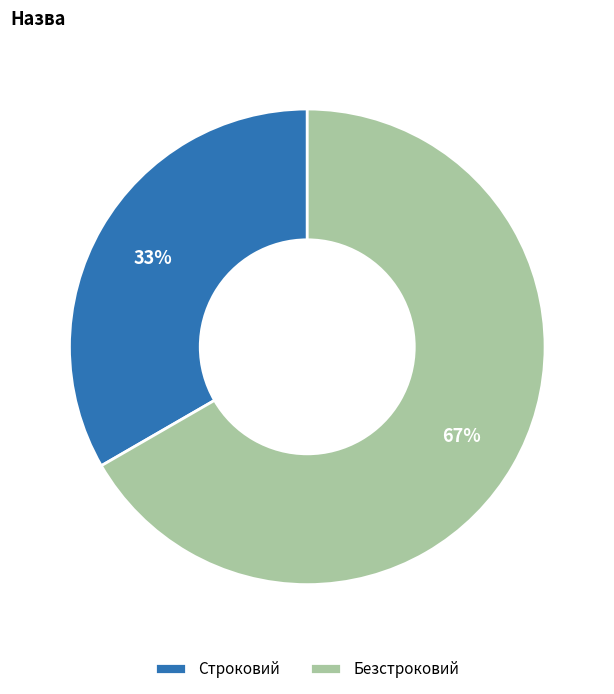

Combined, do Безстроковий and Строковий account for over 50%?

Yes